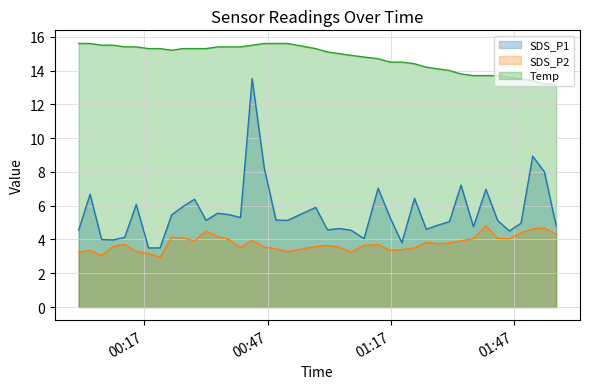

What is the difference between the maximum and minimum values in the Temp series?

2.4